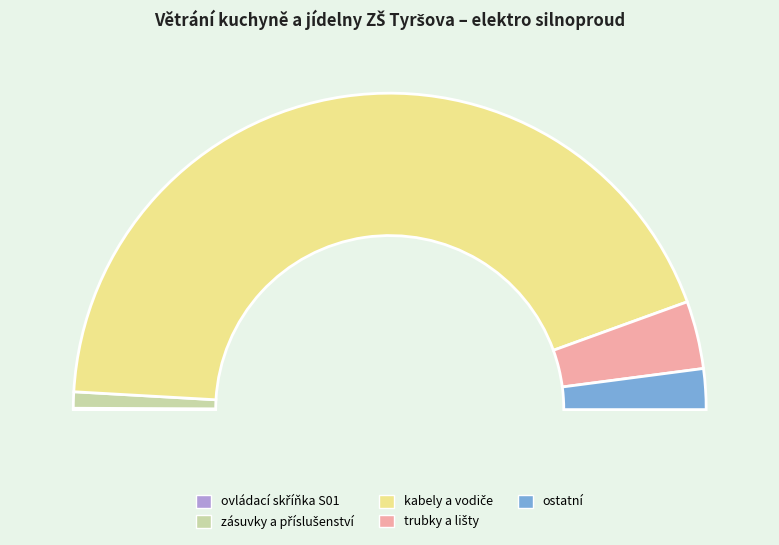

Does ostatní account for over 50% of the chart?

No